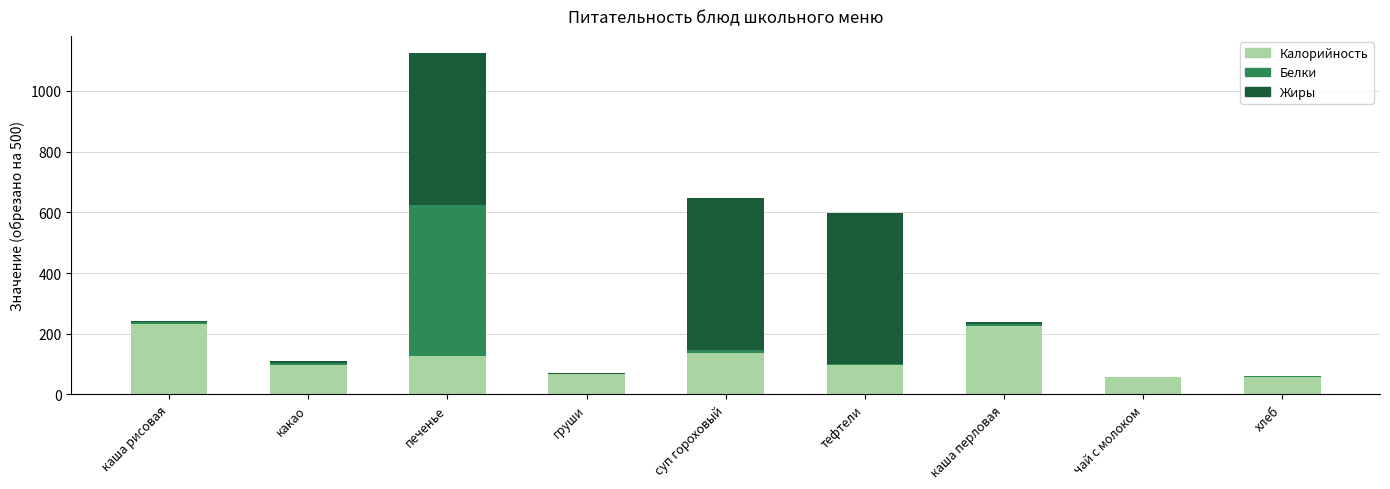

What is the sum of all Калорийность values?

1093.7